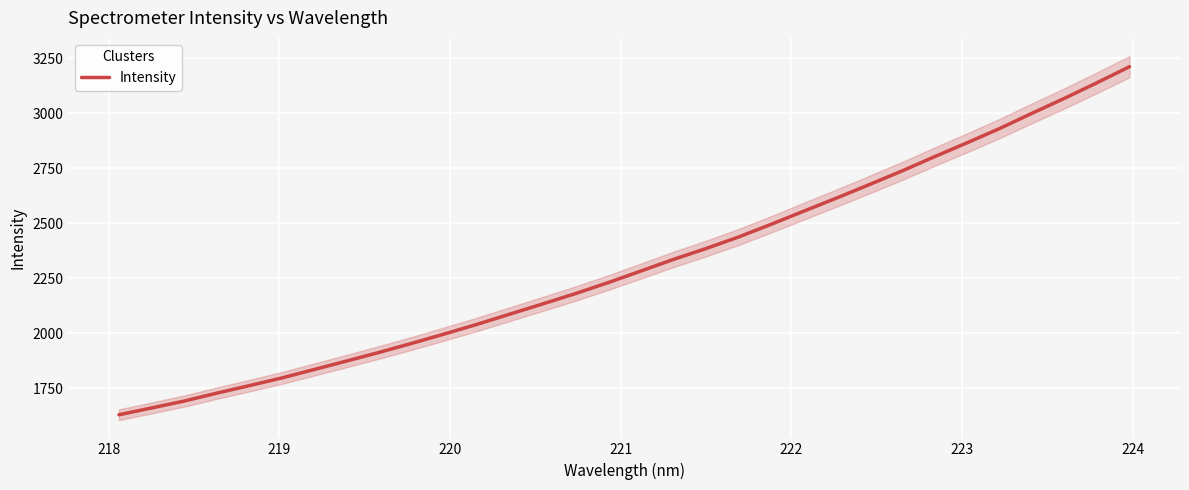

Does the chart display data point markers on the line(s)?

No